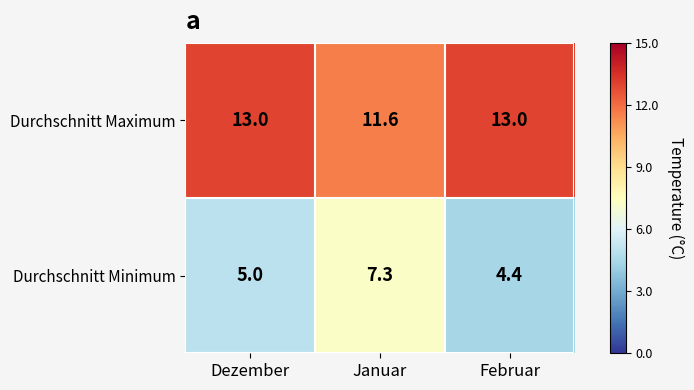

What is the maximum value shown in the chart?

13.0